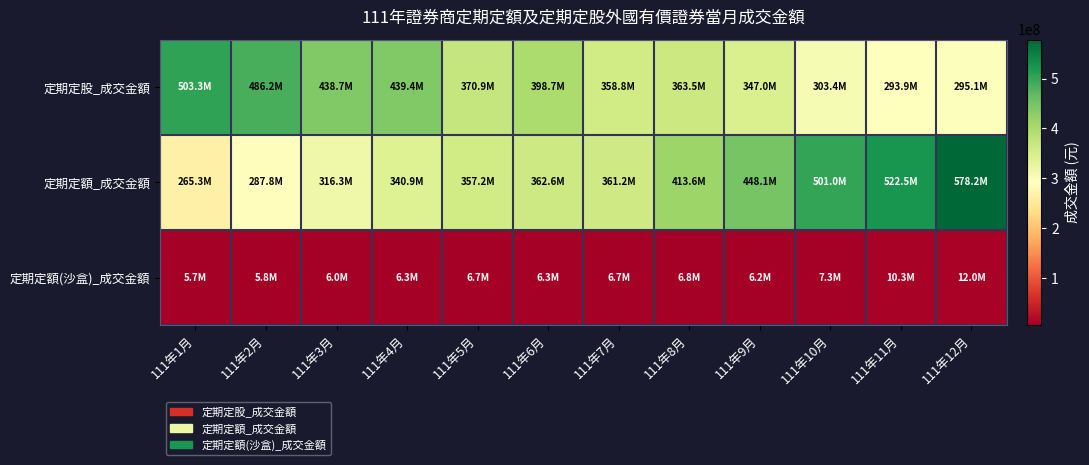

Rank the series by their maximum value, from lowest to highest.

定期定額(沙盒)_成交金額, 定期定股_成交金額, 定期定額_成交金額